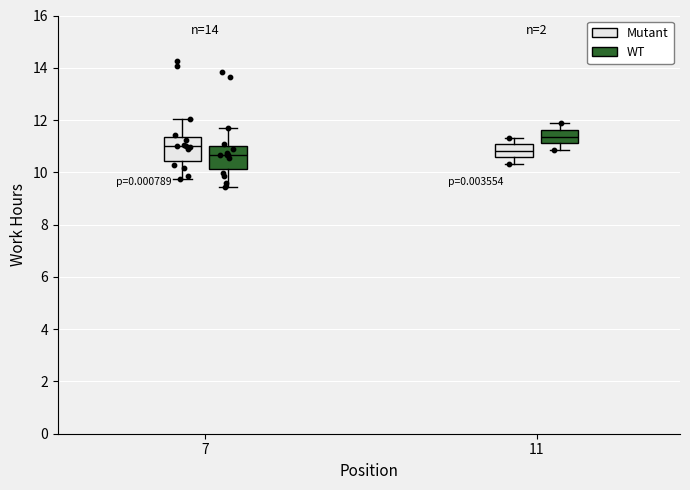

Where does the upper whisker of the box for 11 (Mutant) end on the y-axis? The values are not printed on the chart, so give them approximately, as read against the axis.

11.4